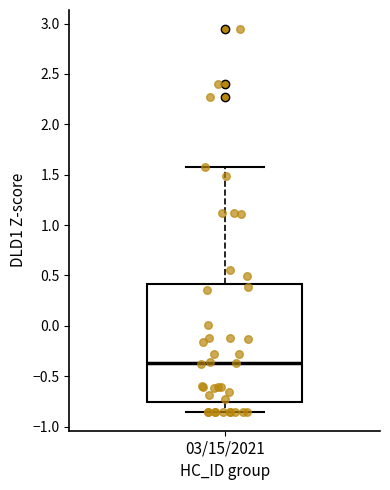

Where does the median line of the box for 03/15/2021 sit on the y-axis? The values are not printed on the chart, so give them approximately, as read against the axis.

-0.35